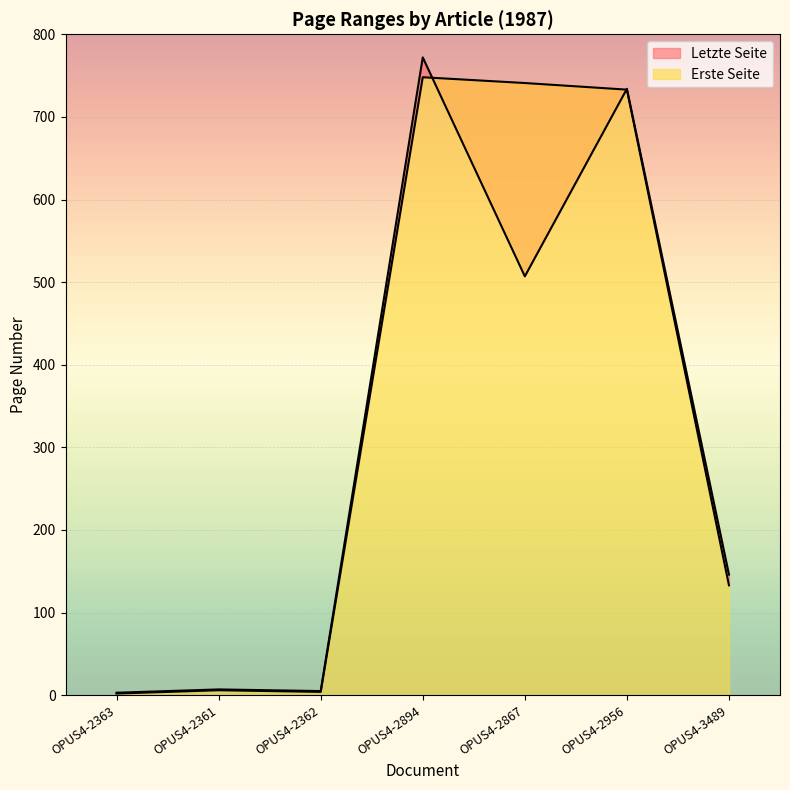

Which series ends up on top after the final intersection of Erste Seite and Letzte Seite?

Letzte Seite